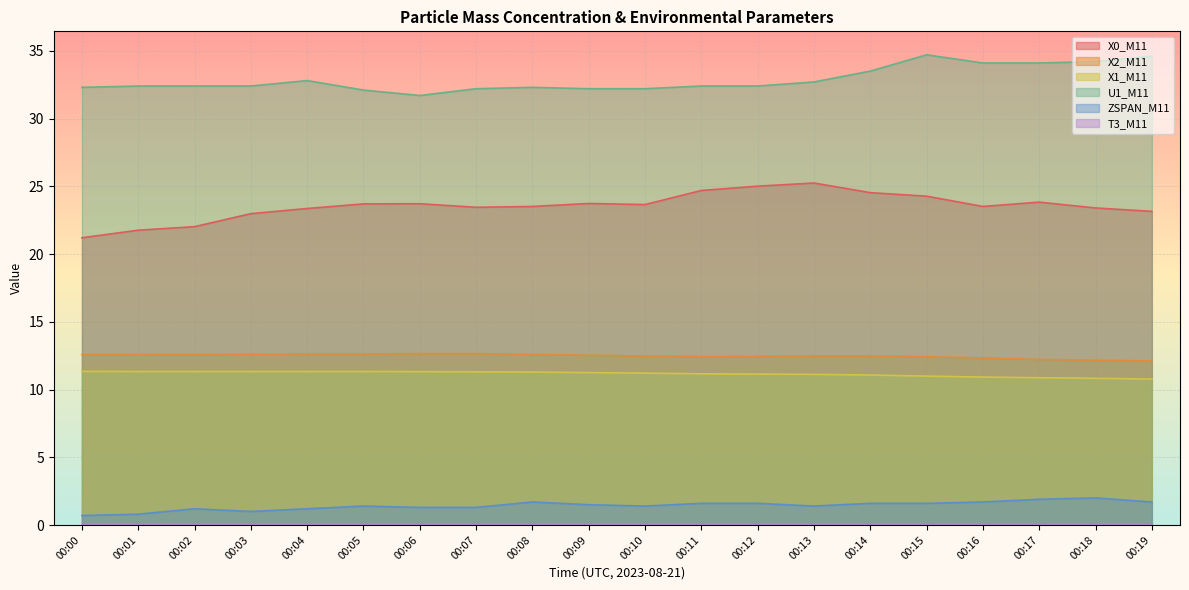

List the labels in order of U1_M11 value, largest first.

00:15, 00:19, 00:18, 00:16, 00:17, 00:14, 00:04, 00:13, 00:01, 00:02, 00:03, 00:11, 00:12, 00:00, 00:08, 00:07, 00:09, 00:10, 00:05, 00:06